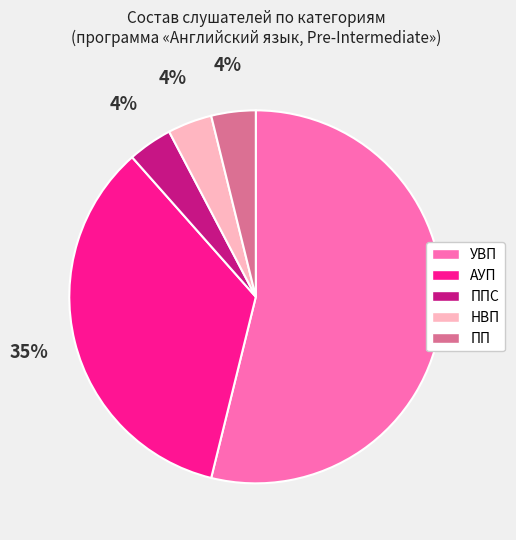

Is there a majority slice in this chart?

Yes